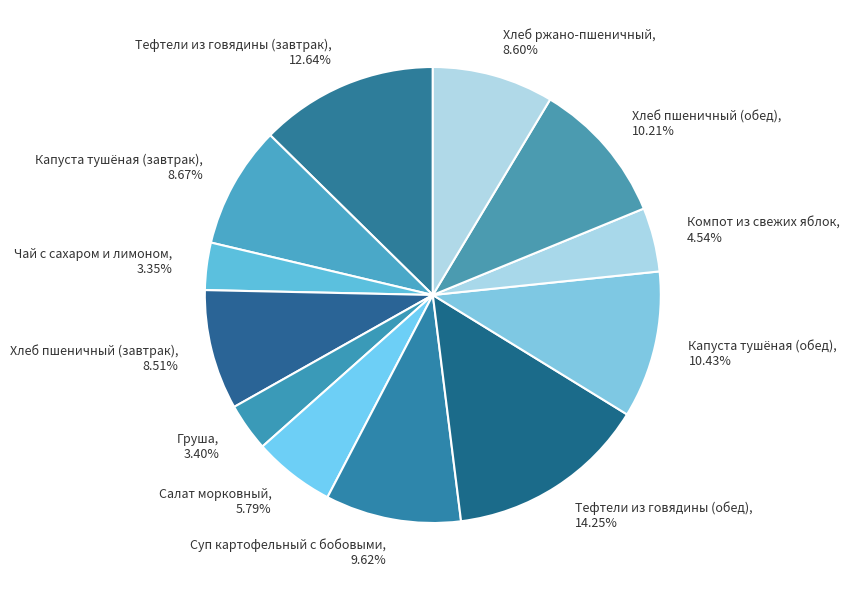

Does Капуста тушёная (завтрак) account for over 50% of the chart?

No